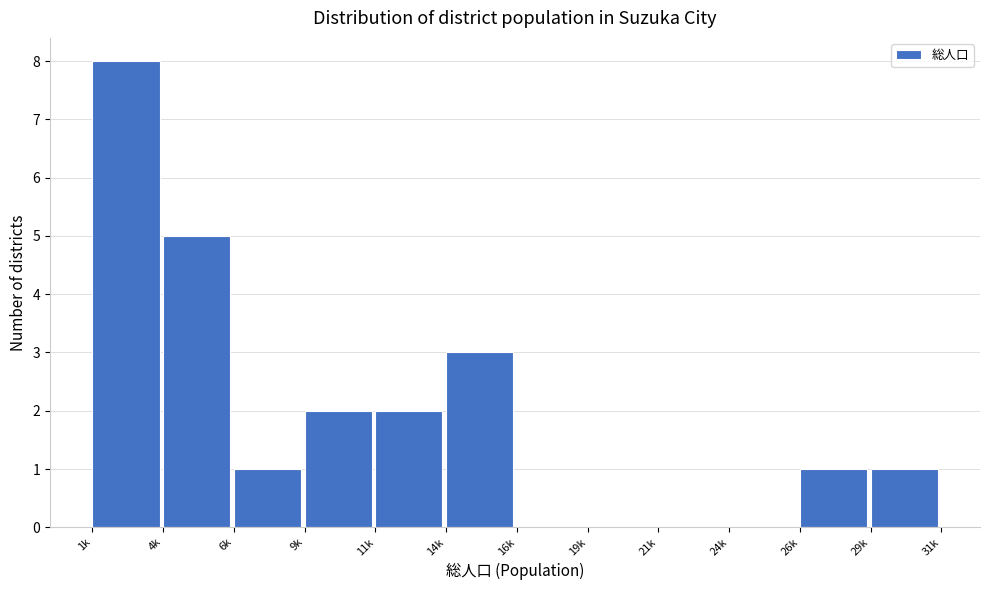

Reading left to right, extract all data points from this chart.

1k=8	4k=5	6k=1	9k=2	11k=2	14k=3	16k=0	19k=0	21k=0	24k=0	26k=1	29k=1